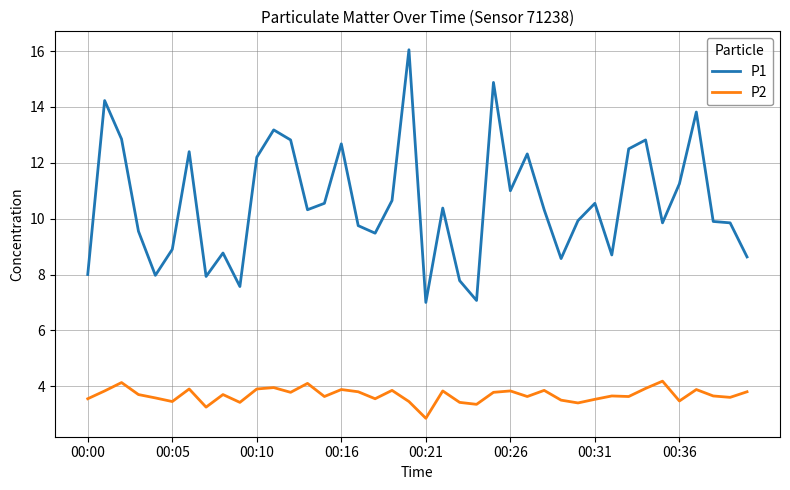

How many lines are shown in the chart?

2